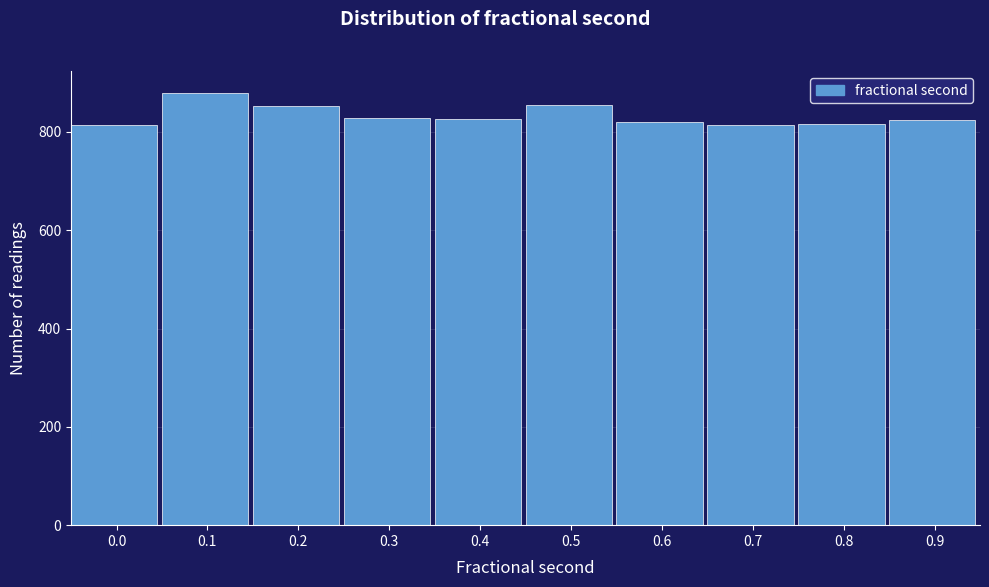

What is the value of the 1st bar from the left?

814